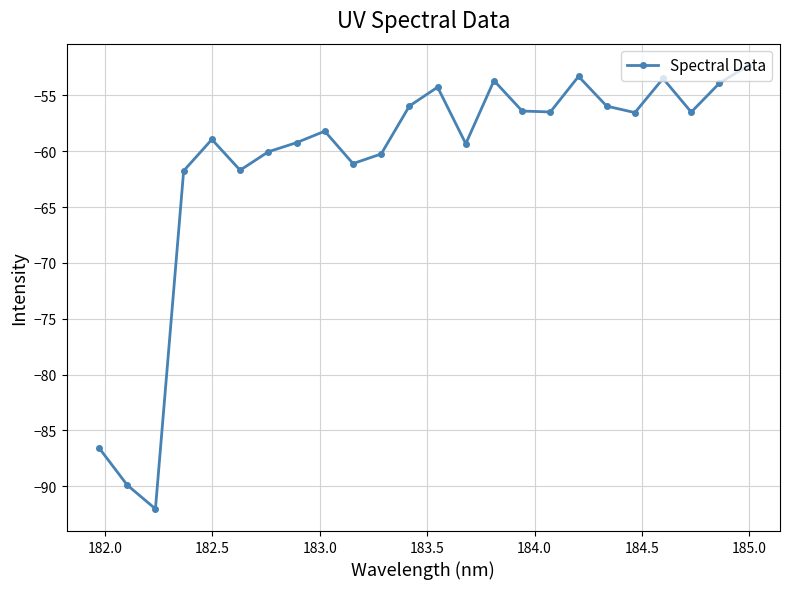

What is the value of the 4th point from the left?

-61.8